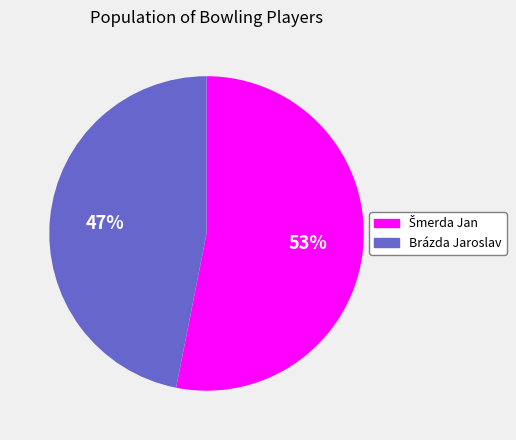

To the nearest percent, what is the difference between the largest and smallest slice percentages?

6%